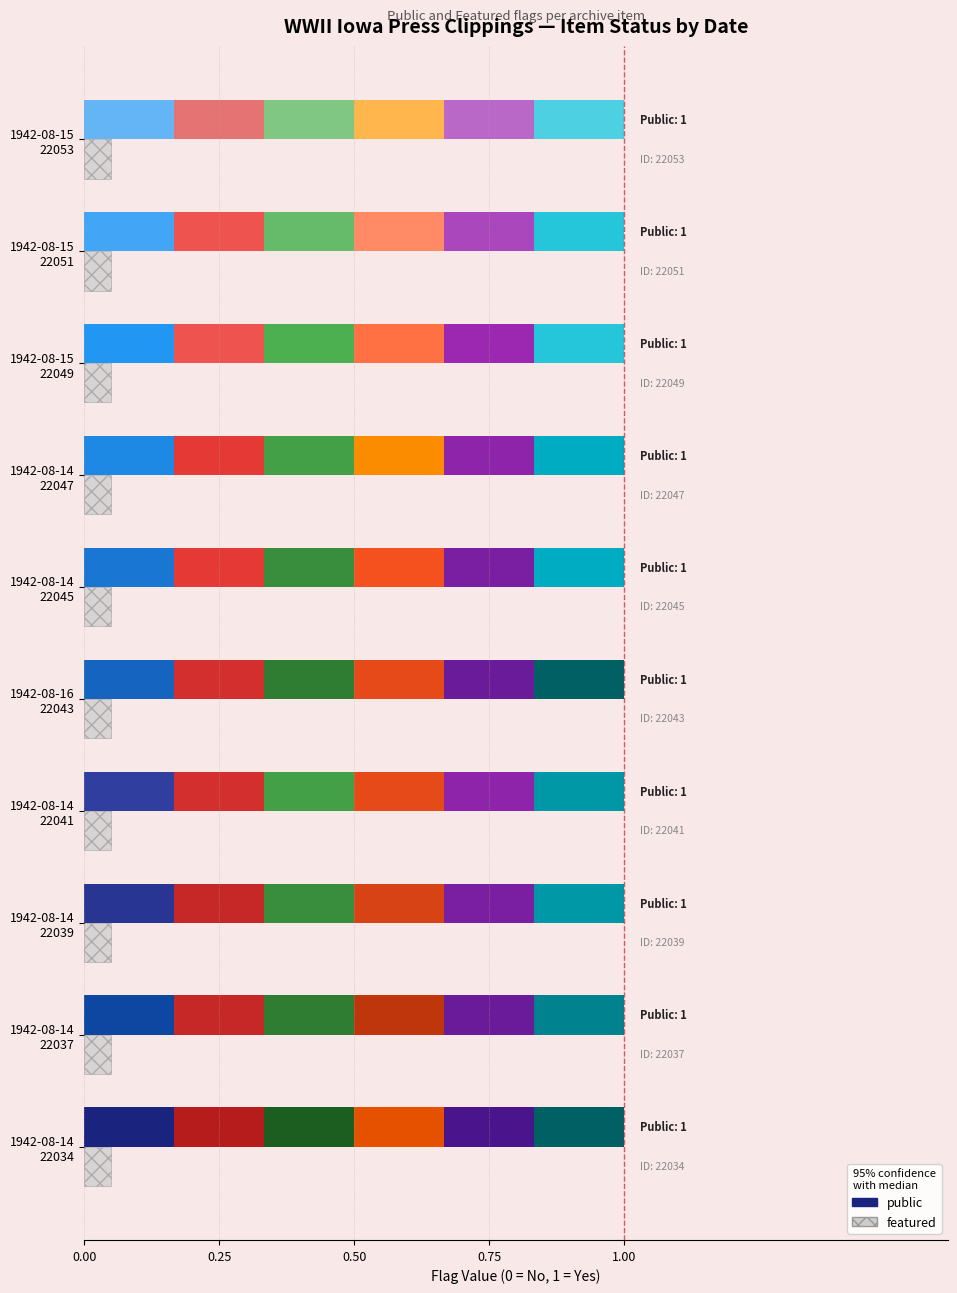

What is the value of the public bar at the 1st from the left?

1